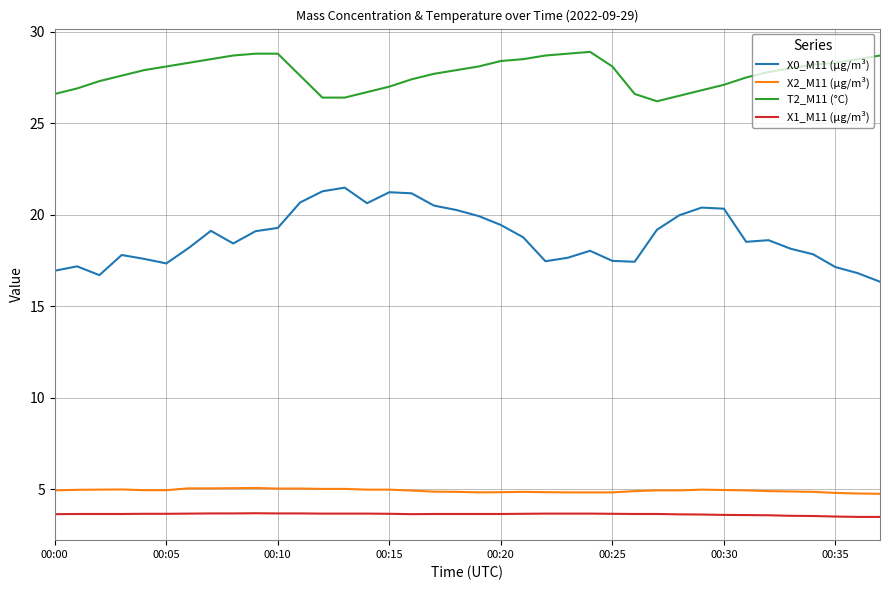

True or false: X0_M11 (μg/m³) and X2_M11 (μg/m³) cross at least once.

False